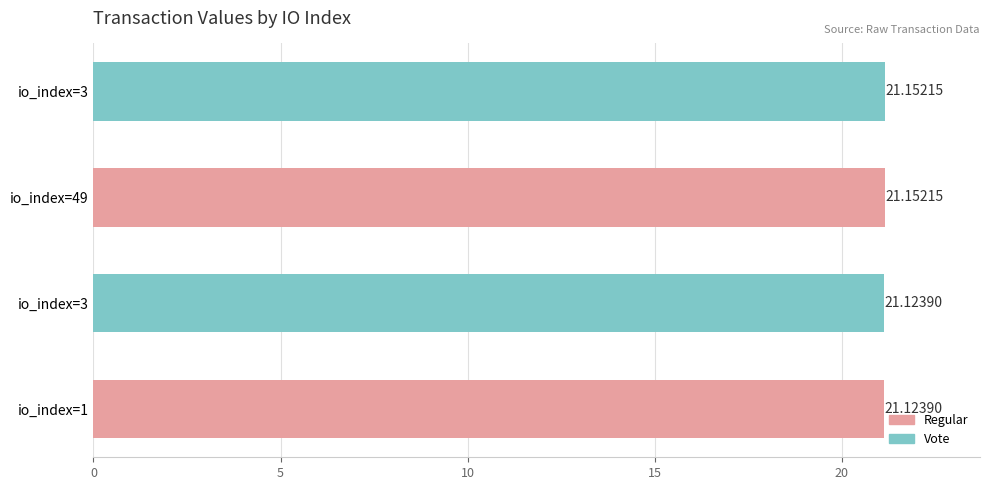

Are the bars horizontal?

Yes